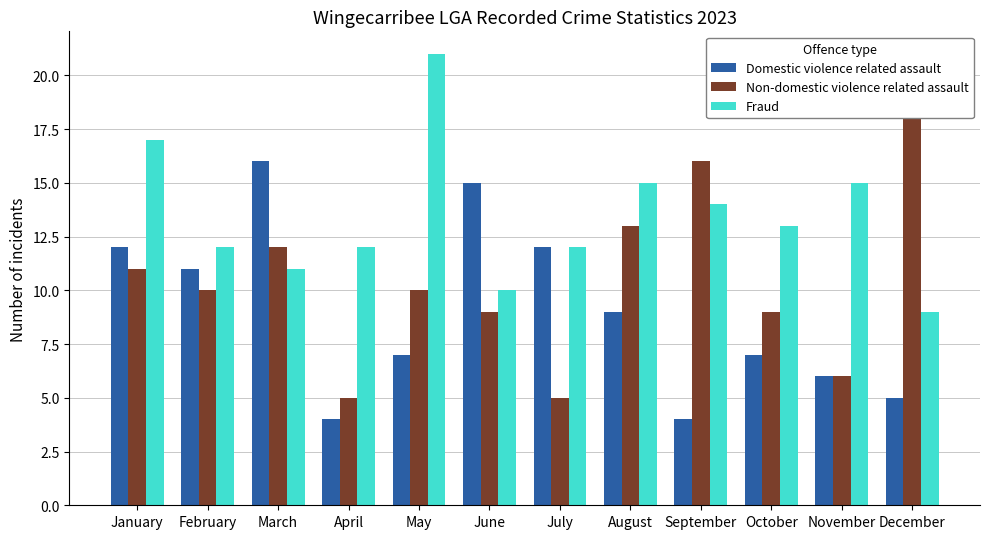

Rank the series at March from highest to lowest value.

Domestic violence related assault, Non-domestic violence related assault, Fraud